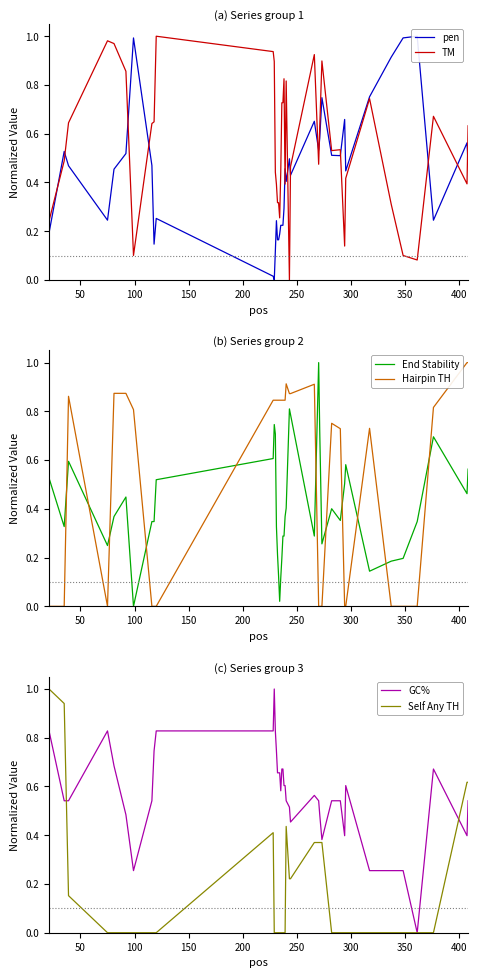

After their last crossing, which series has the higher values: Hairpin TH or End Stability?

Hairpin TH